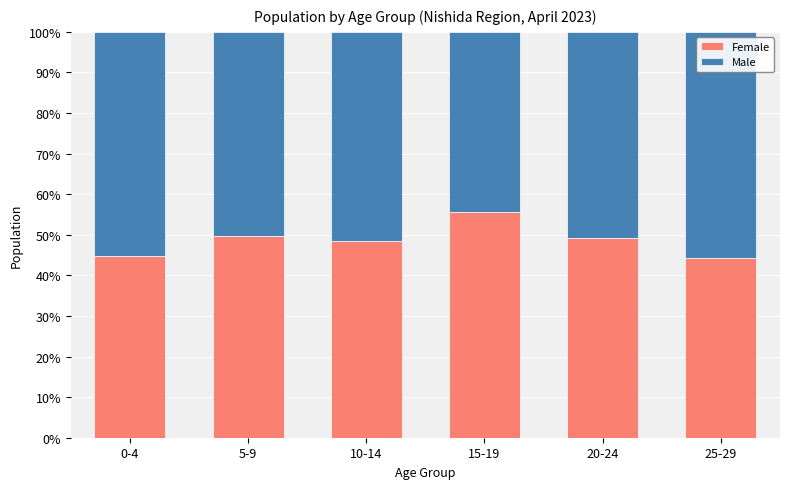

Reading right to left, list the values for the Female series.

25-29=44.3	20-24=49.1	15-19=55.5	10-14=48.6	5-9=49.8	0-4=44.9